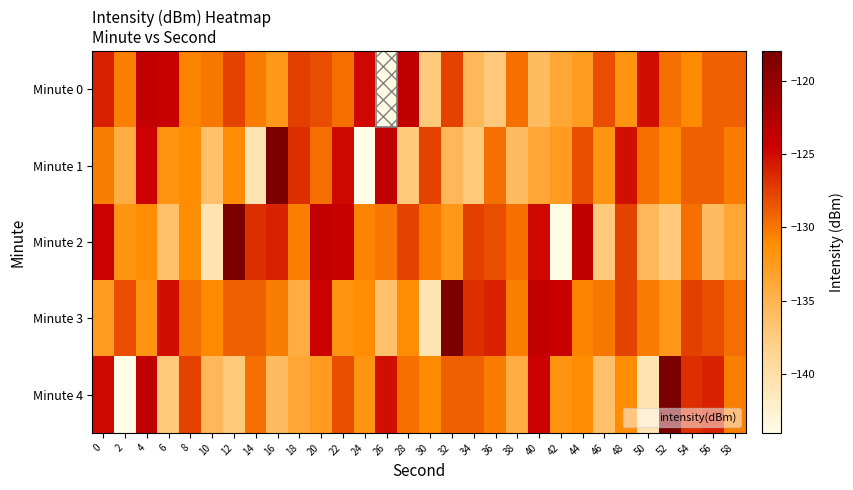

Between 14 and 32, which is larger?

32